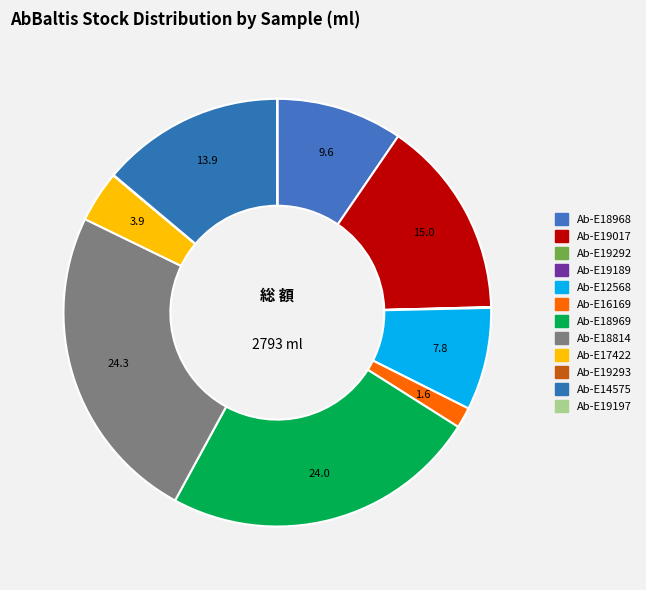

Rank the categories by value from lowest to highest.

Ab-E19189, Ab-E19197, Ab-E19292, Ab-E19293, Ab-E16169, Ab-E17422, Ab-E12568, Ab-E18968, Ab-E14575, Ab-E19017, Ab-E18969, Ab-E18814